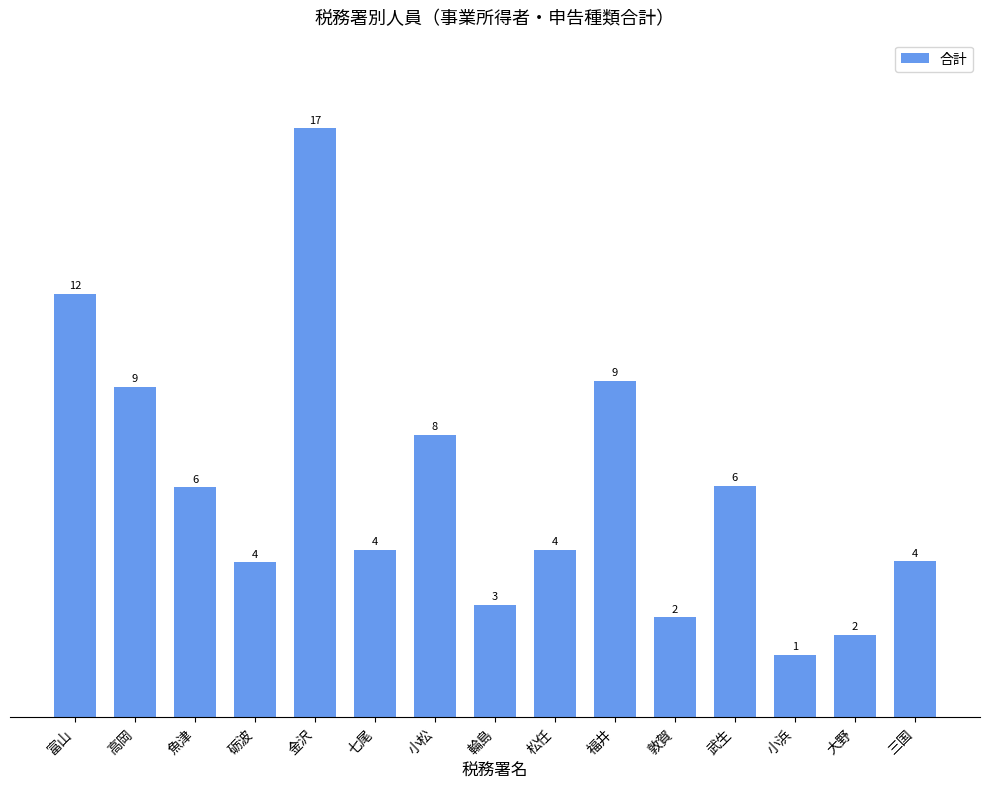

Does the chart contain any negative values?

No